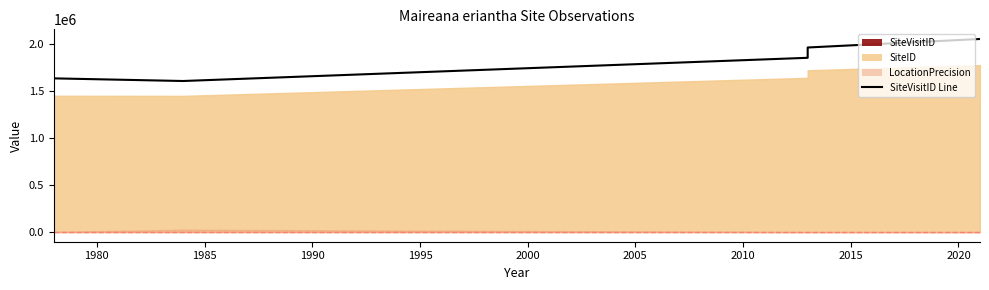

Which has a higher value, 1995 or 2000?

2000